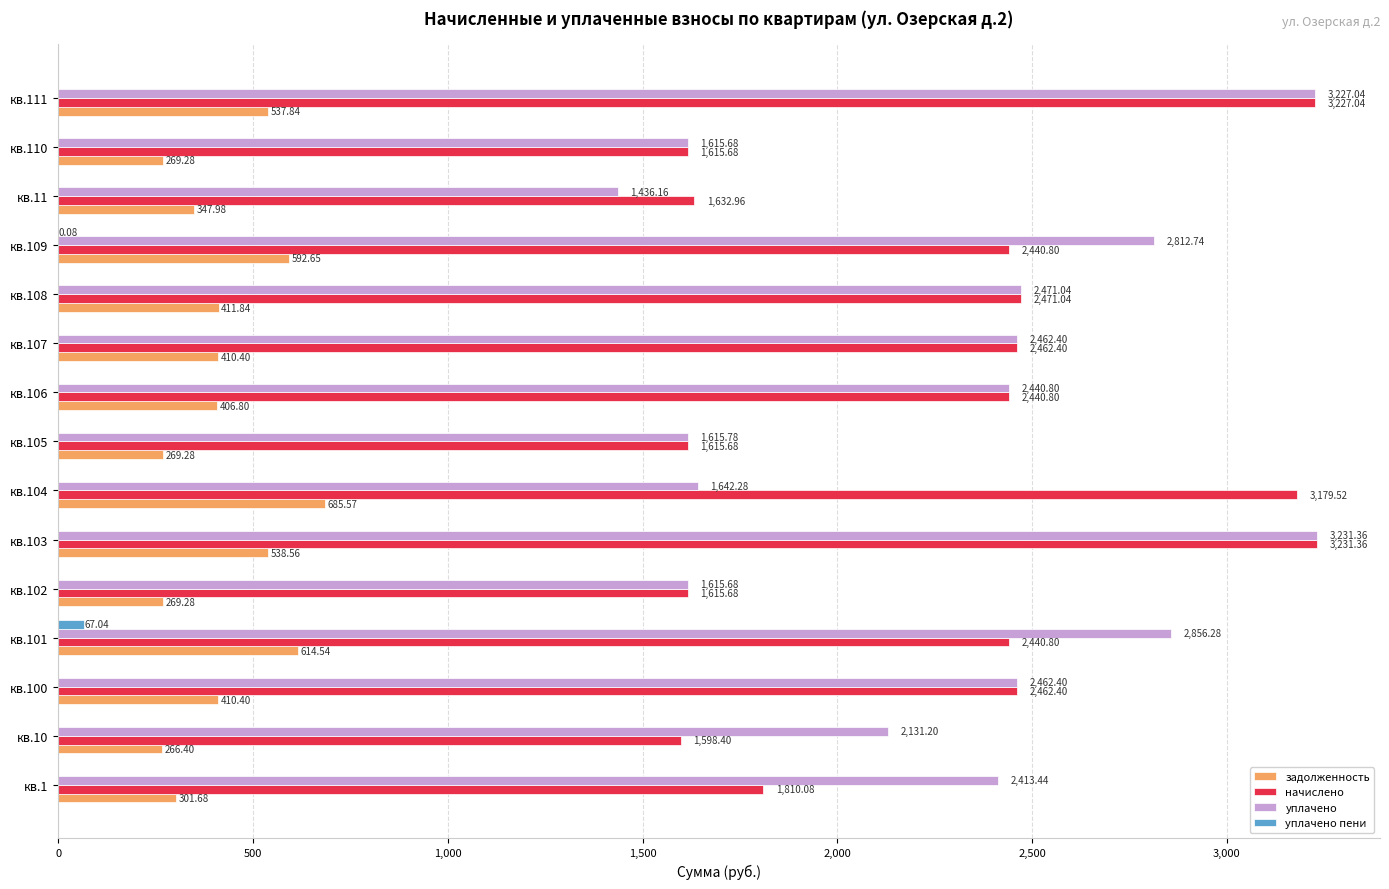

Between кв.102 and кв.11, which series saw the biggest shift?

уплачено